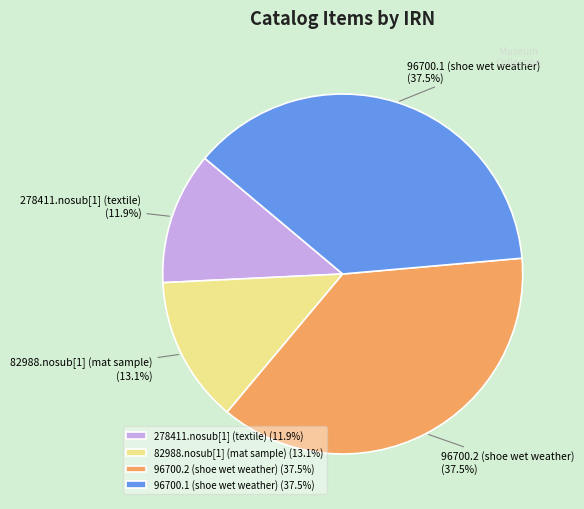

Between 278411.nosub[1] (textile) (11.9%) and 96700.1 (shoe wet weather) (37.5%), which is larger?

96700.1 (shoe wet weather) (37.5%)